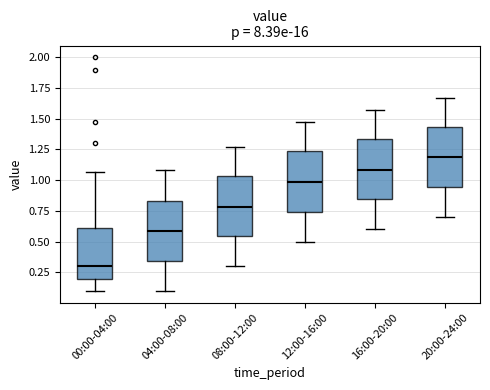

Reading left to right, read every box against the y-axis: the position of its median line, the range the box covers, and the ends of its whiskers. The values are not printed on the chart, so give them approximately, as read against the axis.

00:00-04:00: median 0.30, box 0.20 to 0.60, whiskers 0.10 to 1.05
04:00-08:00: median 0.60, box 0.35 to 0.85, whiskers 0.10 to 1.10
08:00-12:00: median 0.80, box 0.55 to 1.05, whiskers 0.30 to 1.25
12:00-16:00: median 1.00, box 0.75 to 1.25, whiskers 0.50 to 1.45
16:00-20:00: median 1.10, box 0.85 to 1.35, whiskers 0.60 to 1.55
20:00-24:00: median 1.20, box 0.95 to 1.45, whiskers 0.70 to 1.65